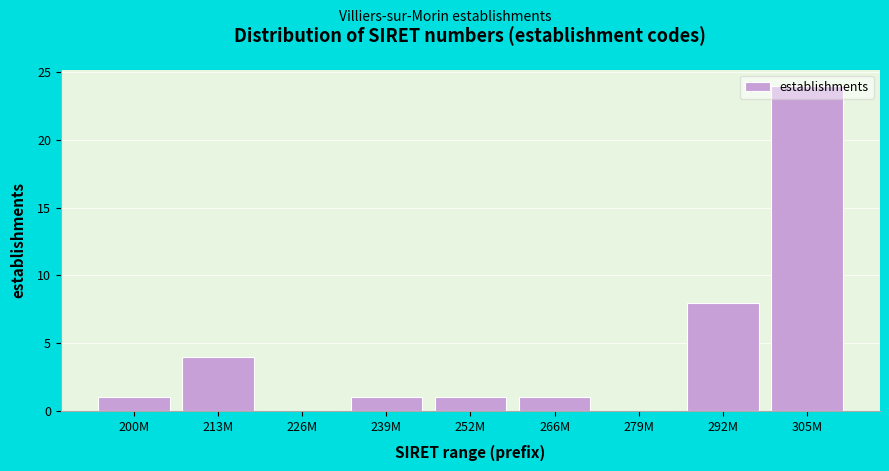

Approximately how many times larger is the value at 213M compared to 252M?

4.0